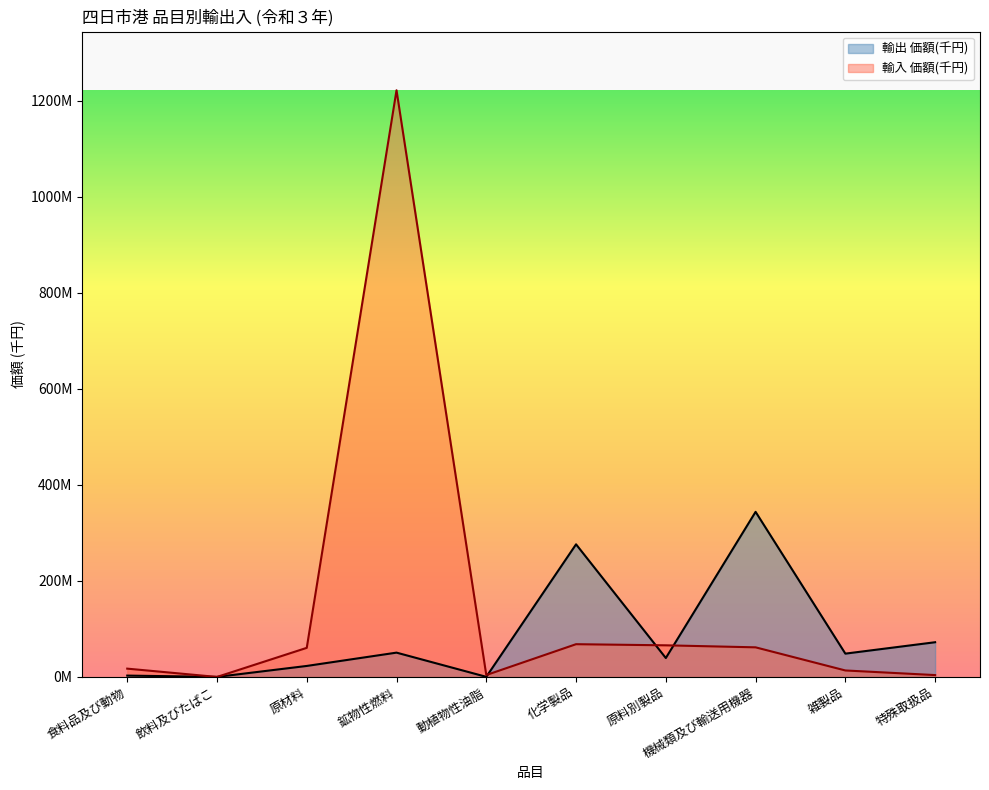

What is the highest value of the 輸入 価額(千円) series?

1222069568